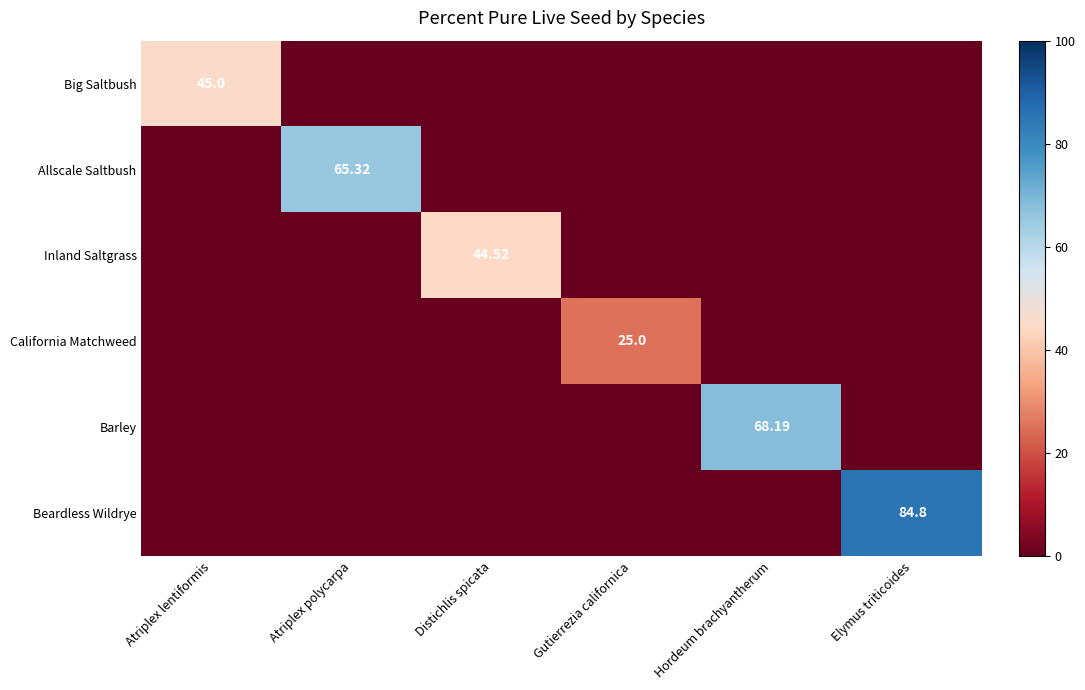

How many data points in Inland Saltgrass are above 0?

1